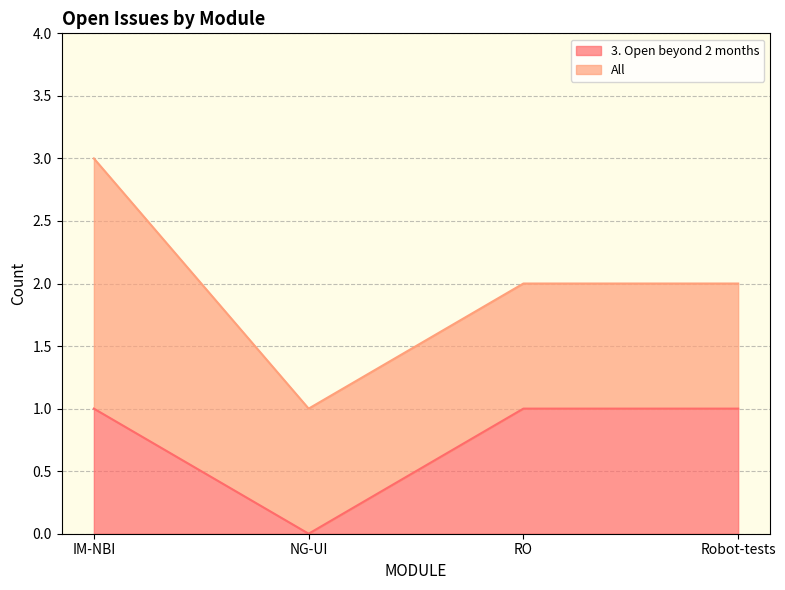

List the labels in order of value, smallest first.

NG-UI, IM-NBI, RO, Robot-tests